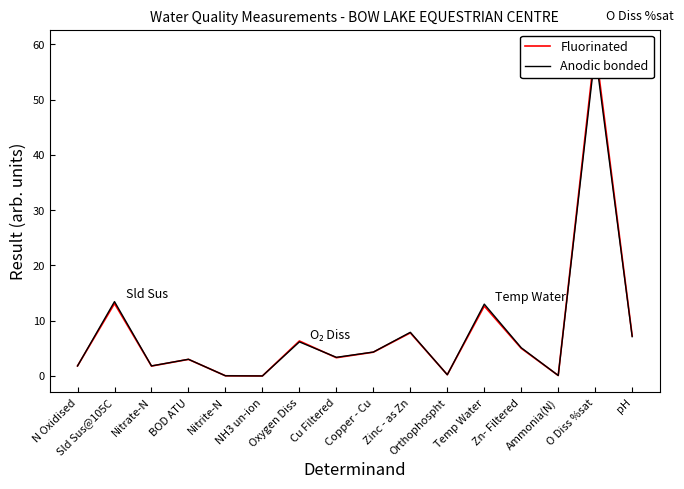

Reading left to right, list all the values displayed in this chart.

Fluorinated: N Oxidised=1.8	Sld Sus@105C=13.1	Nitrate-N=1.8	BOD ATU=3.0	Nitrite-N=0.0	NH3 un-ion=0.0	Oxygen Diss=6.3	Cu Filtered=3.3	Copper - Cu=4.3	Zinc - as Zn=7.8	Orthophospht=0.2	Temp Water=12.6	Zn- Filtered=5.0	Ammonia(N)=0.1	O Diss %sat=59.7	pH=7.2
Anodic bonded: N Oxidised=1.8	Sld Sus@105C=13.5	Nitrate-N=1.8	BOD ATU=3.0	Nitrite-N=0.0	NH3 un-ion=0.0	Oxygen Diss=6.2	Cu Filtered=3.4	Copper - Cu=4.3	Zinc - as Zn=7.9	Orthophospht=0.2	Temp Water=13.0	Zn- Filtered=5.1	Ammonia(N)=0.1	O Diss %sat=58.6	pH=7.1